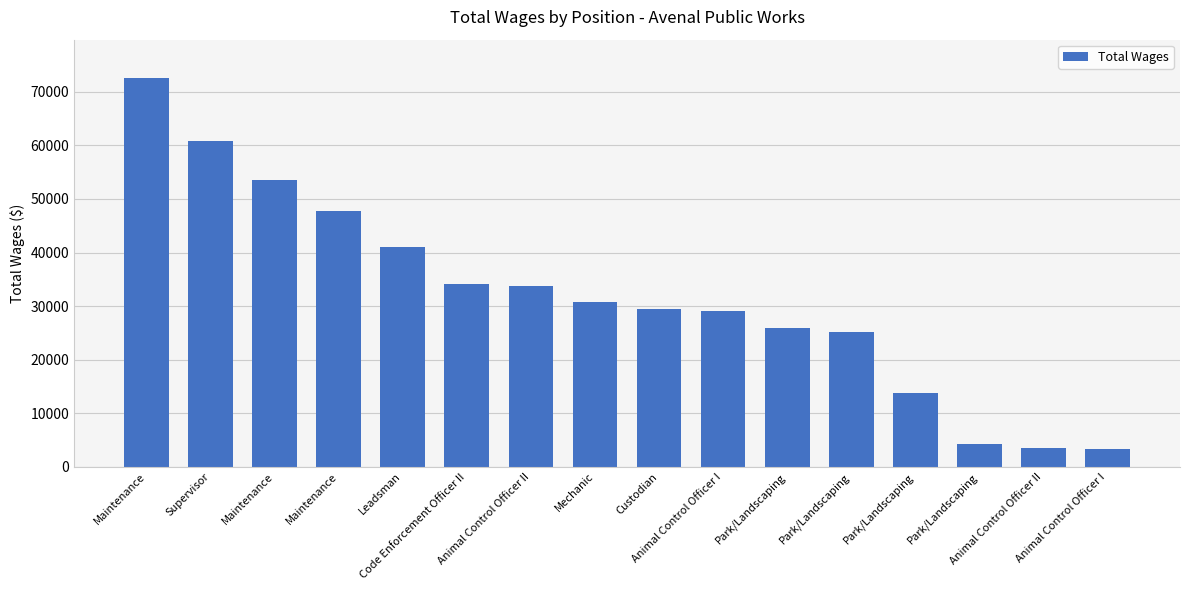

Reading left to right, what are all the values shown in this chart?

Maintenance=72507	Supervisor=60819	Maintenance=53472	Maintenance=47669	Leadsman=41070	Code Enforcement Officer II=34207	Animal Control Officer II=33740	Mechanic=30794	Custodian=29531	Animal Control Officer I=29009	Park/Landscaping=25947	Park/Landscaping=25113	Park/Landscaping=13689	Park/Landscaping=4289	Animal Control Officer II=3463	Animal Control Officer I=3337